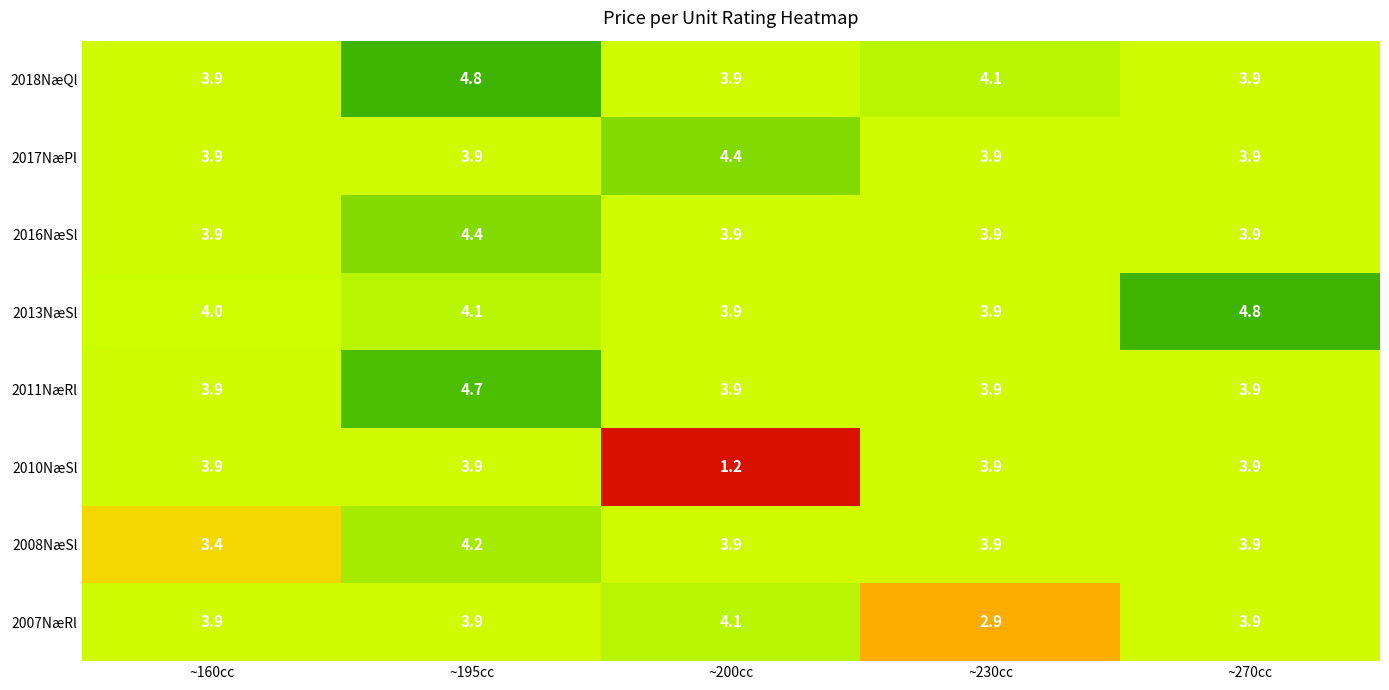

What is the average value of the 2017NæPl series?

4.0